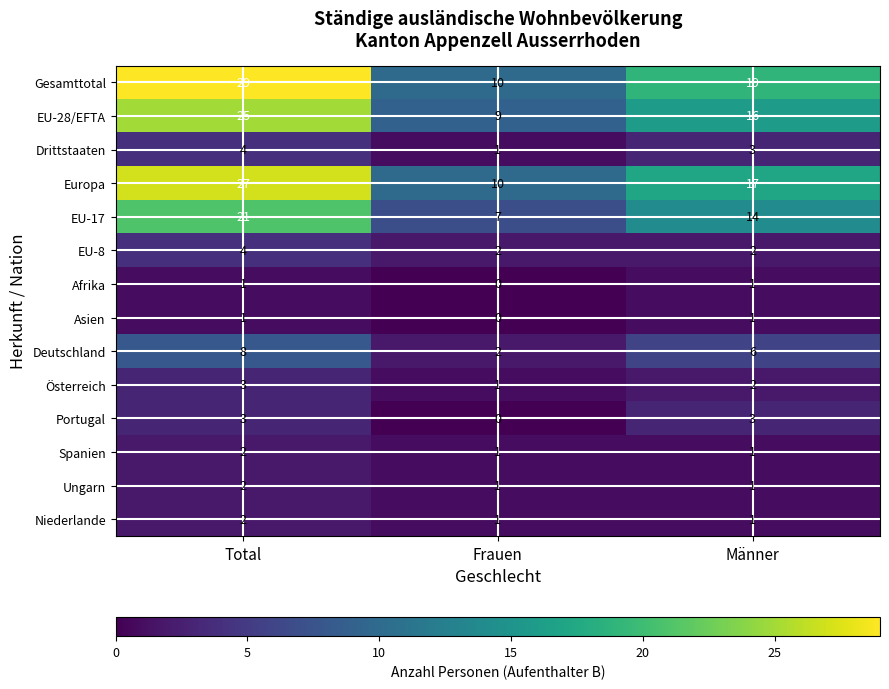

What value does the EU-28/EFTA series have at Männer?

16